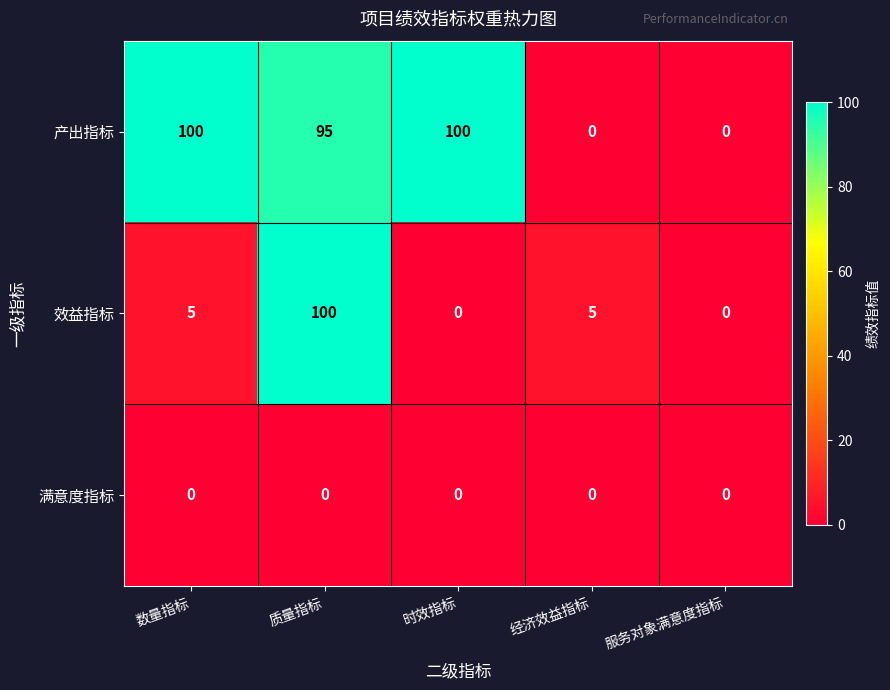

Reading left to right, transcribe all the data shown in this chart.

产出指标: 100	95	100	0	0
效益指标: 5	100	0	5	0
满意度指标: 0	0	0	0	0